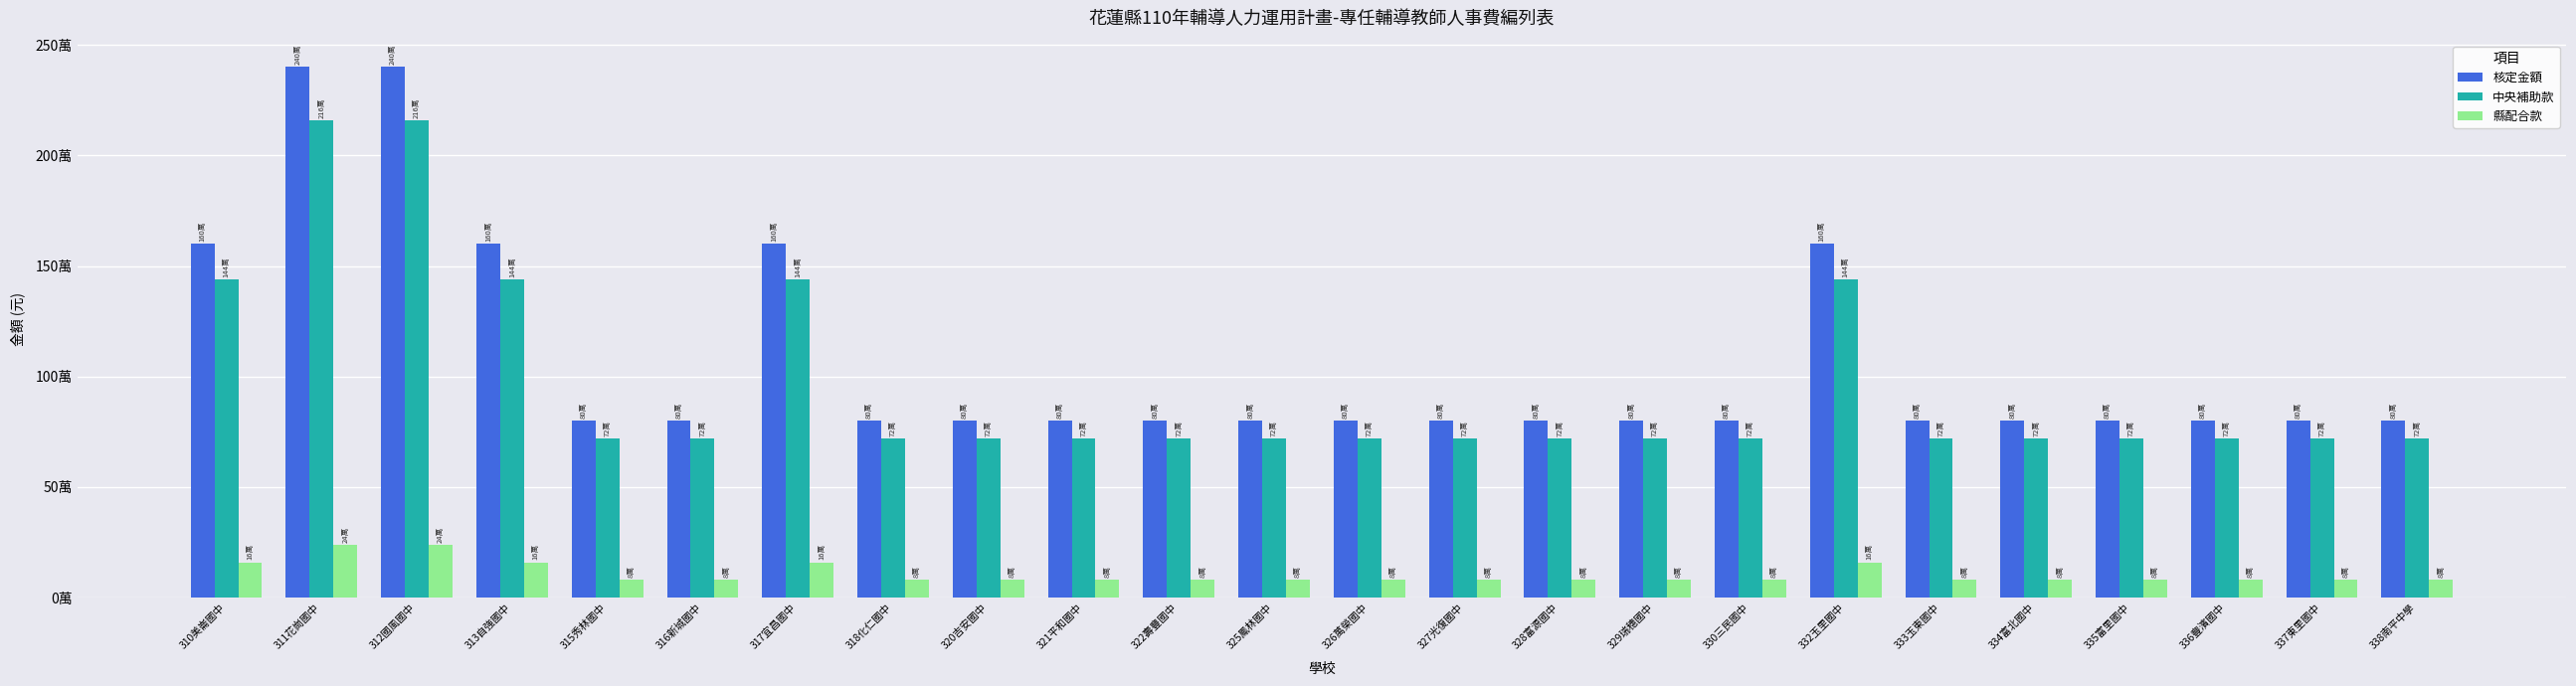

What is the value of the 中央補助款 bar at the 13th from the left?

720000